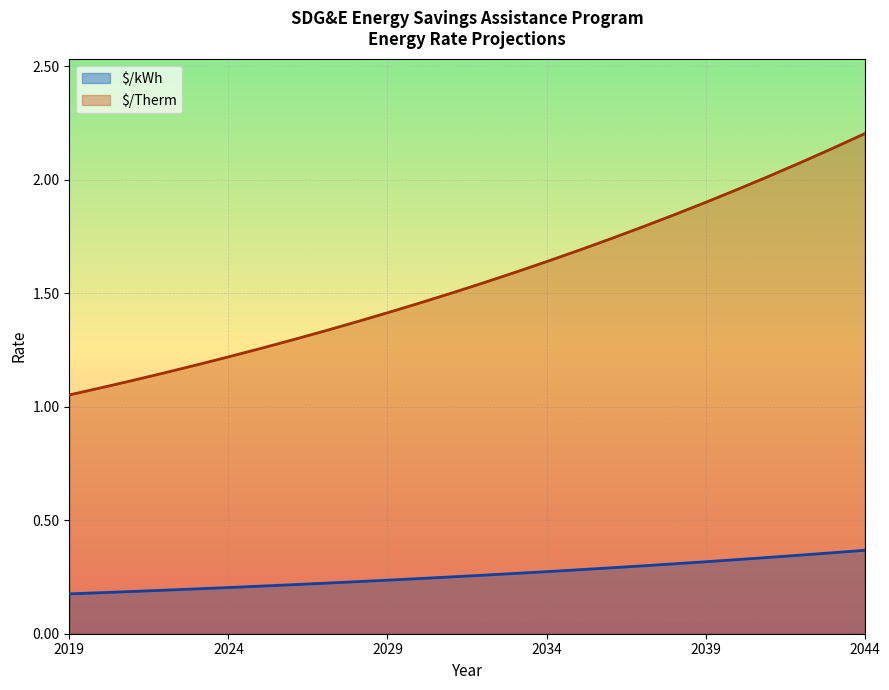

What is the value of the $/Therm point at the 17th from the left?

1.7